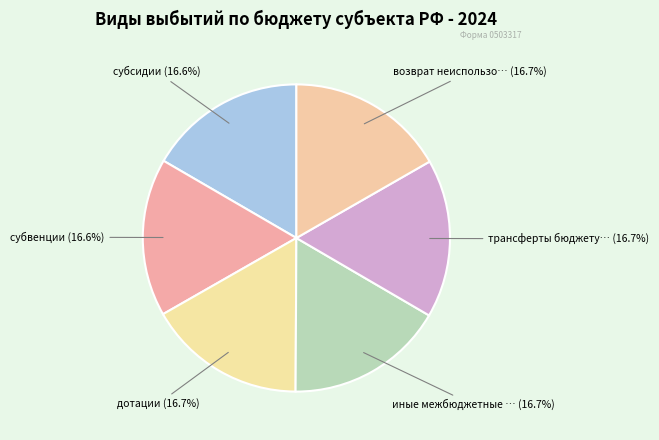

Which slice is the largest?

возврат неиспользованных остатков